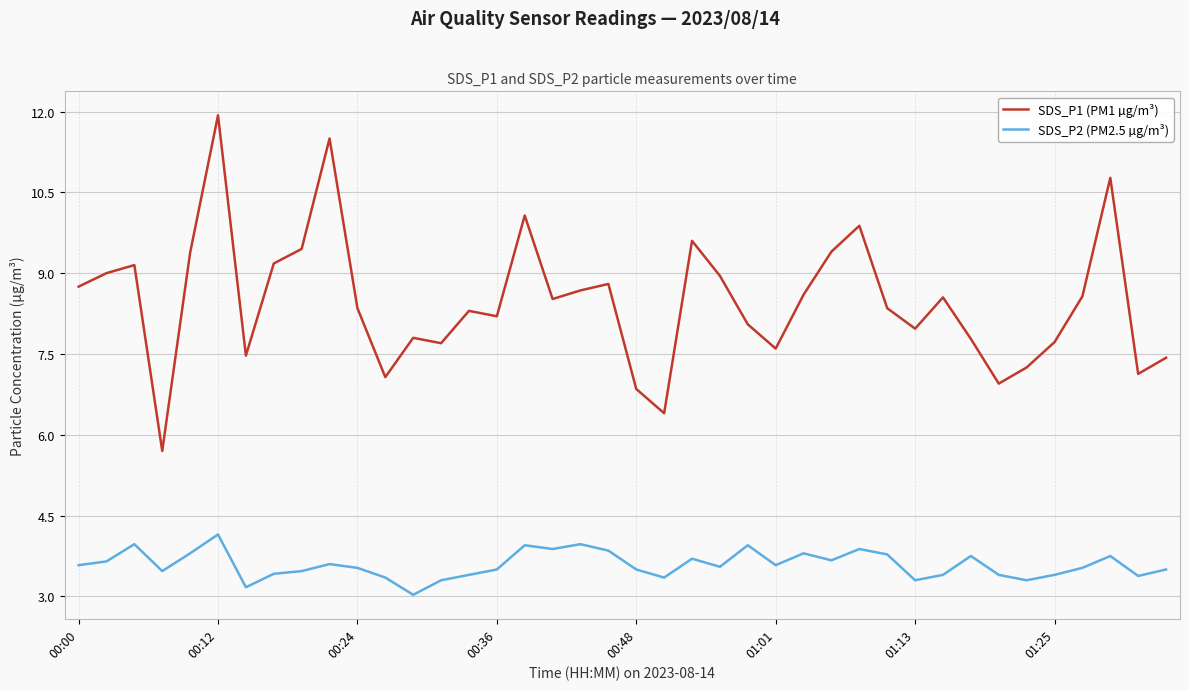

In SDS_P2 (PM2.5 µg/m³), how many points are higher than both neighbors (excluding endpoints)?

11